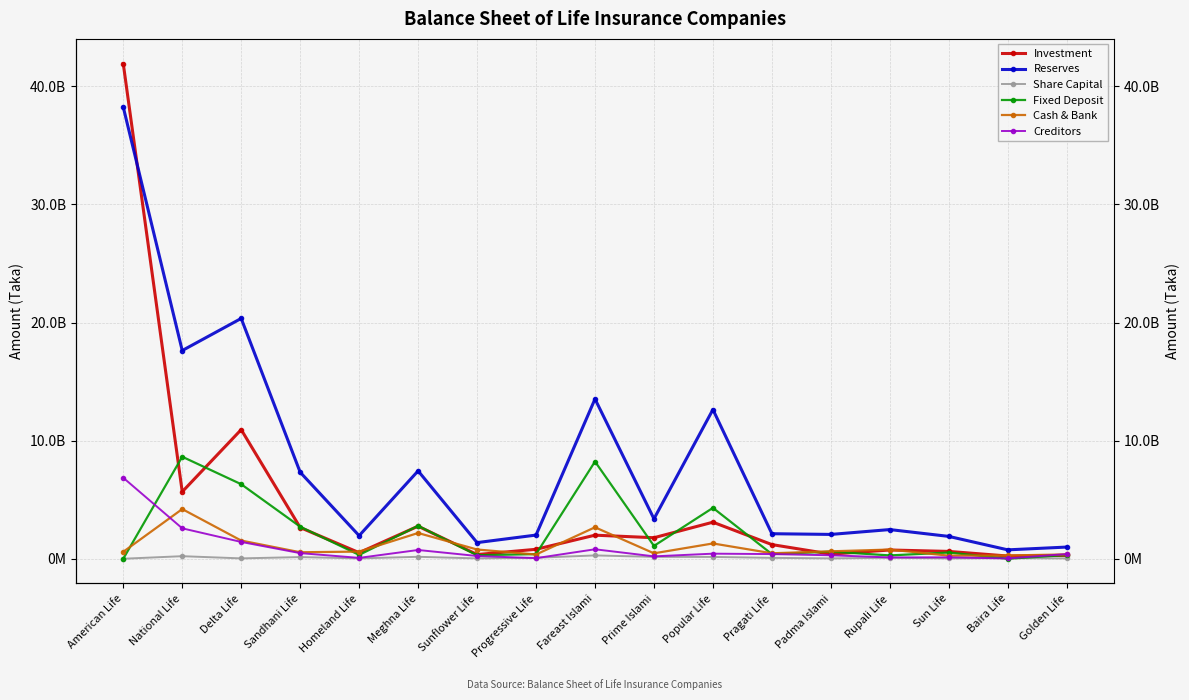

Reading left to right, list all the values displayed in this chart.

Investment: American Life=41926795386	National Life=5672423980	Delta Life=10933382832	Sandhani Life=2643230642	Homeland Life=513147141	Meghna Life=2755963060	Sunflower Life=354722564	Progressive Life=799287849	Fareast Islami=1995497705	Prime Islami=1780482983	Popular Life=3094732235	Pragati Life=1198179003	Padma Islami=390945139	Rupali Life=740848410	Sun Life=620008559	Baira Life=230009748	Golden Life=285217231
Reserves: American Life=38247485170	National Life=17630516432	Delta Life=20349481918	Sandhani Life=7325686026	Homeland Life=1952897673	Meghna Life=7439411603	Sunflower Life=1365699167	Progressive Life=2004047286	Fareast Islami=13529505388	Prime Islami=3379223445	Popular Life=12634645503	Pragati Life=2119107850	Padma Islami=2059733623	Rupali Life=2470511427	Sun Life=1891694198	Baira Life=753018884	Golden Life=988670698
Share Capital: American Life=0	National Life=216573700	Delta Life=30000000	Sandhani Life=139784292	Homeland Life=30000000	Meghna Life=164531200	Sunflower Life=30000000	Progressive Life=82500000	Fareast Islami=281358000	Prime Islami=157950000	Popular Life=153090000	Pragati Life=75000000	Padma Islami=30000000	Rupali Life=82500000	Sun Life=30000000	Baira Life=50600000	Golden Life=30000000
Fixed Deposit: American Life=0	National Life=8638188019	Delta Life=6311108098	Sandhani Life=2716179600	Homeland Life=324941140	Meghna Life=2787882248	Sunflower Life=297500000	Progressive Life=391755000	Fareast Islami=8229955943	Prime Islami=1085962164	Popular Life=4309104559	Pragati Life=391789879	Padma Islami=602404201	Rupali Life=282082007	Sun Life=525043635	Baira Life=0	Golden Life=311765092
Cash & Bank: American Life=587397808	National Life=4206223442	Delta Life=1539371858	Sandhani Life=548856667	Homeland Life=606194310	Meghna Life=2180022564	Sunflower Life=781312853	Progressive Life=358183774	Fareast Islami=2663398151	Prime Islami=459447758	Popular Life=1294829596	Pragati Life=462842750	Padma Islami=628145203	Rupali Life=778112606	Sun Life=260517419	Baira Life=277388594	Golden Life=364290165
Creditors: American Life=6857558446	National Life=2575402036	Delta Life=1422874551	Sandhani Life=475990850	Homeland Life=72283469	Meghna Life=741022686	Sunflower Life=231883444	Progressive Life=50019409	Fareast Islami=800934679	Prime Islami=202208377	Popular Life=429238937	Pragati Life=394990334	Padma Islami=293893019	Rupali Life=110334023	Sun Life=119852329	Baira Life=24841568	Golden Life=397654793